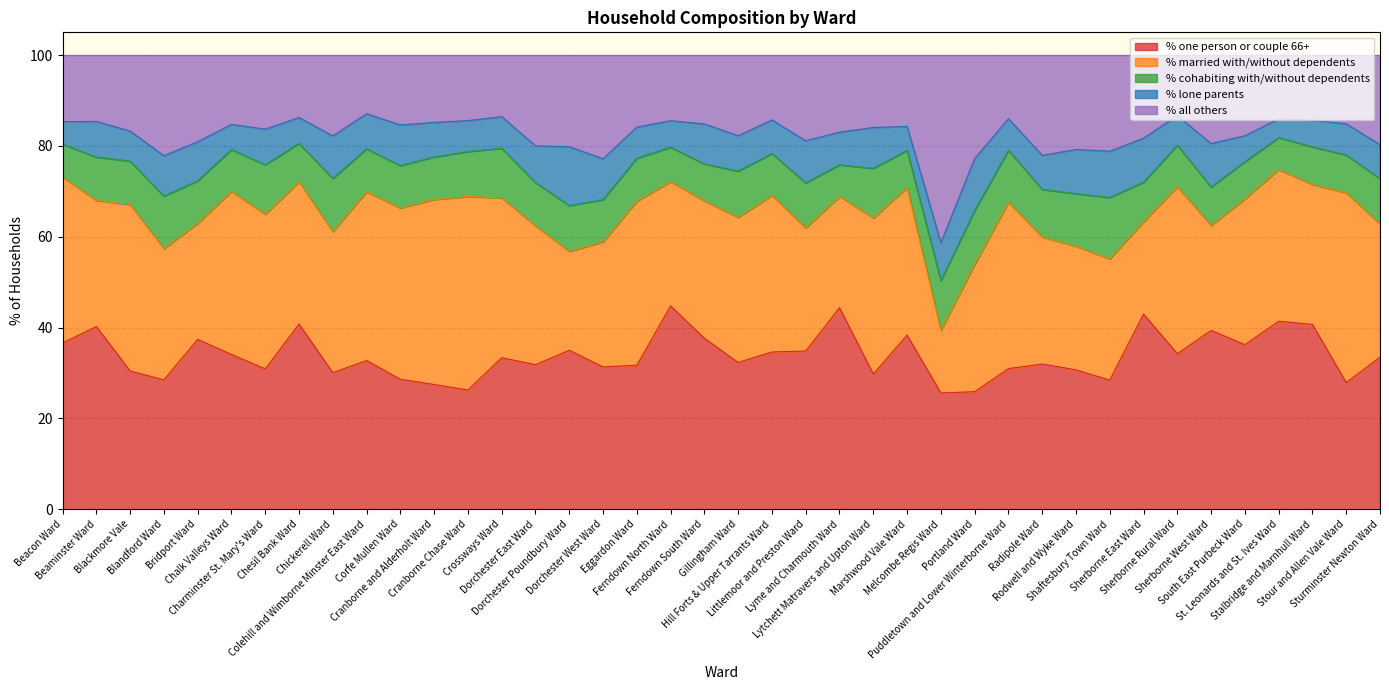

What is the total value across all series at Lyme and Charmouth Ward?

100.0